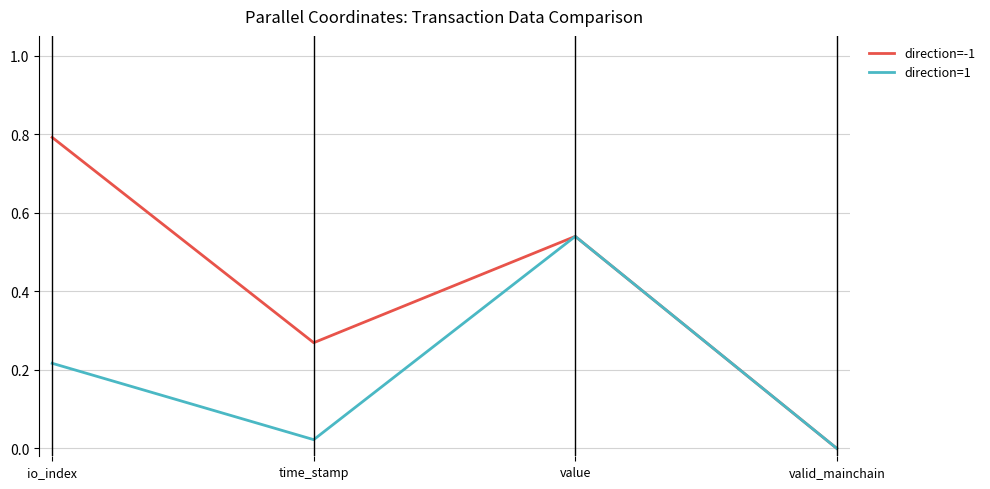

The direction=1 series shows 0.0 at valid_mainchain. True or false?

True